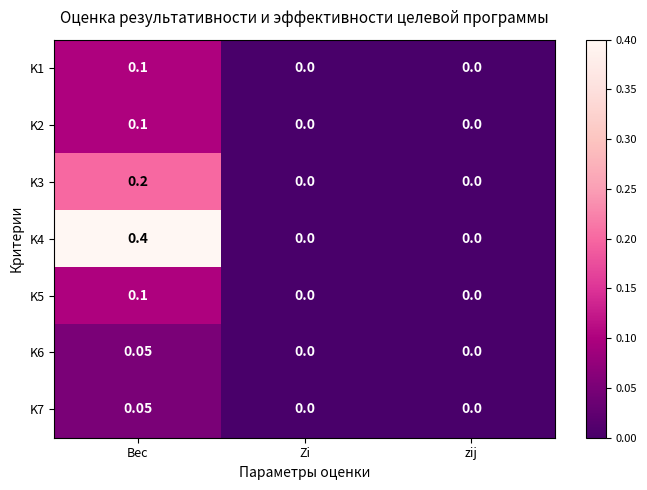

How many categories are shown in the chart?

3